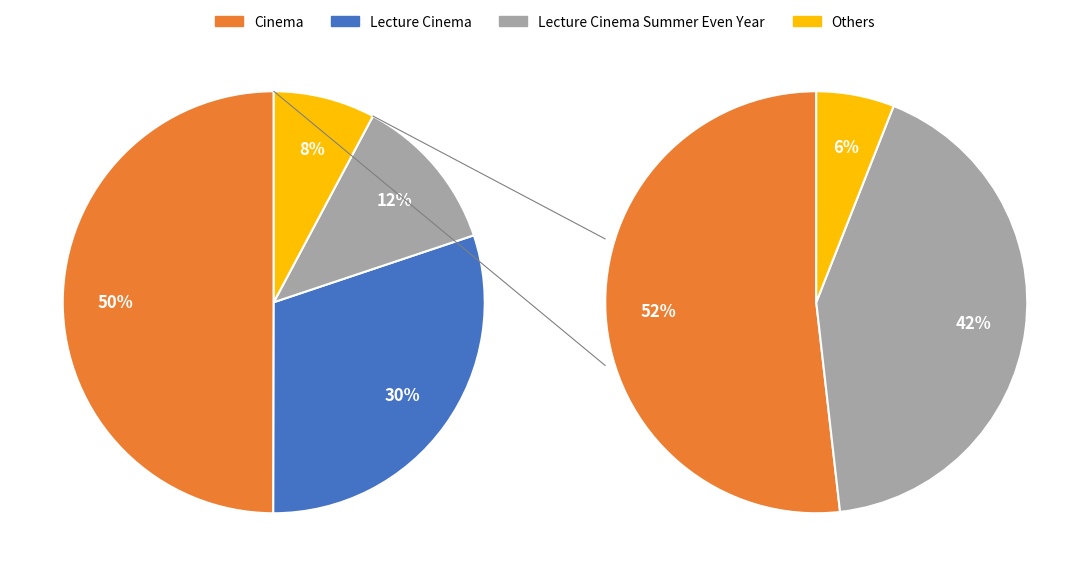

Does any single category account for the majority?

No